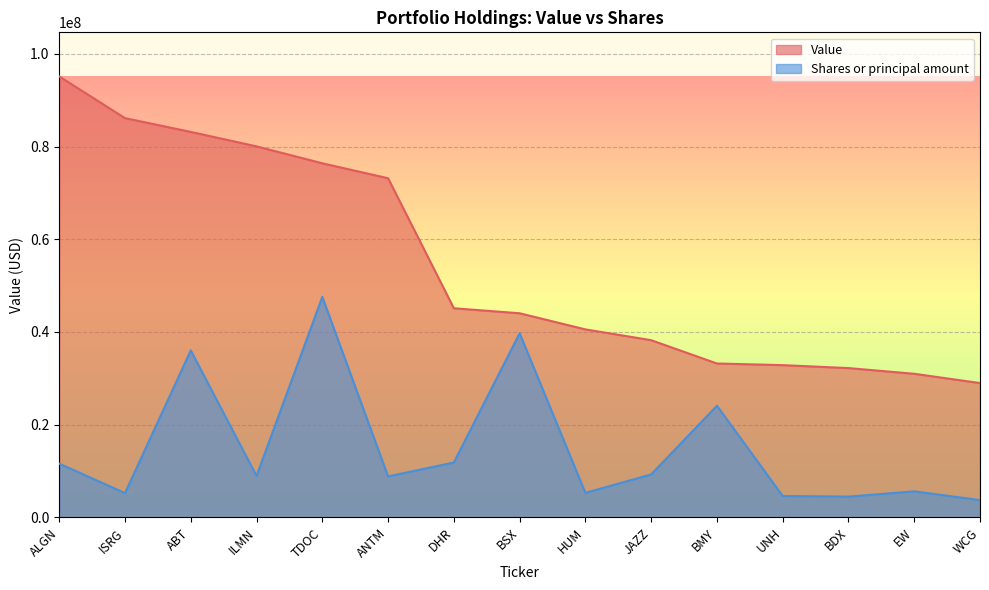

What is the spread (max minus min) of values at JAZZ?

28971015.9